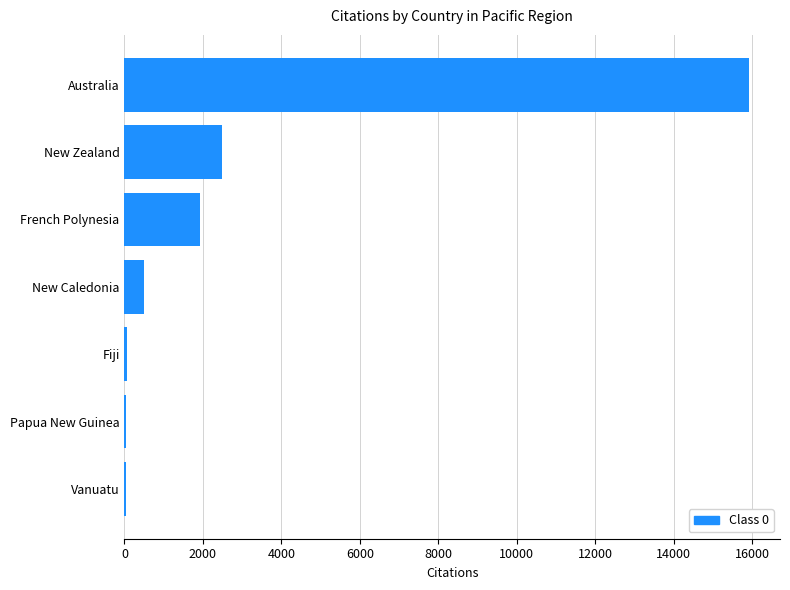

At which label is the value closest to 7972?

New Zealand